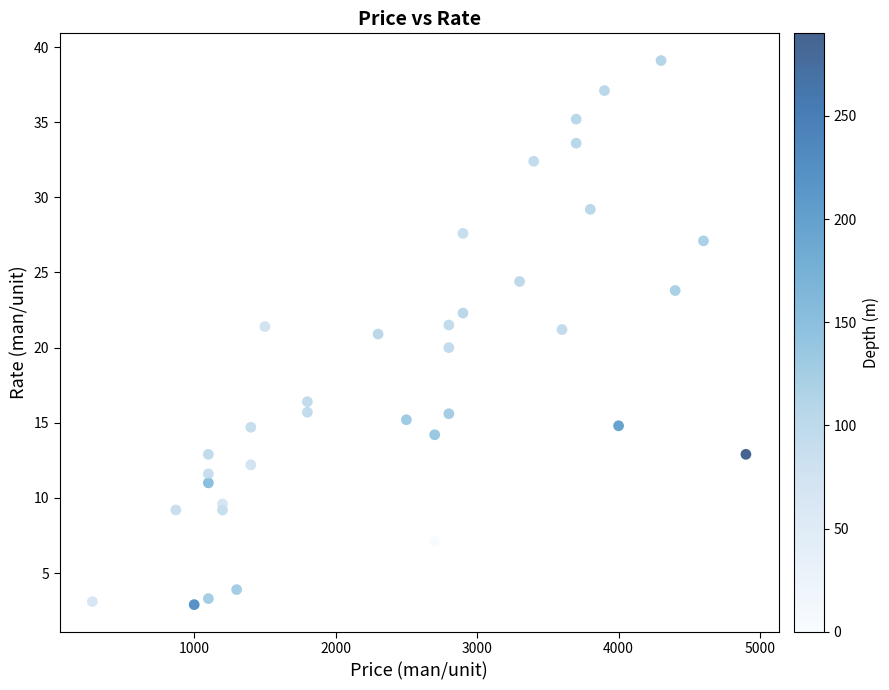

What is the range of Y values (max minus min)?

36.2